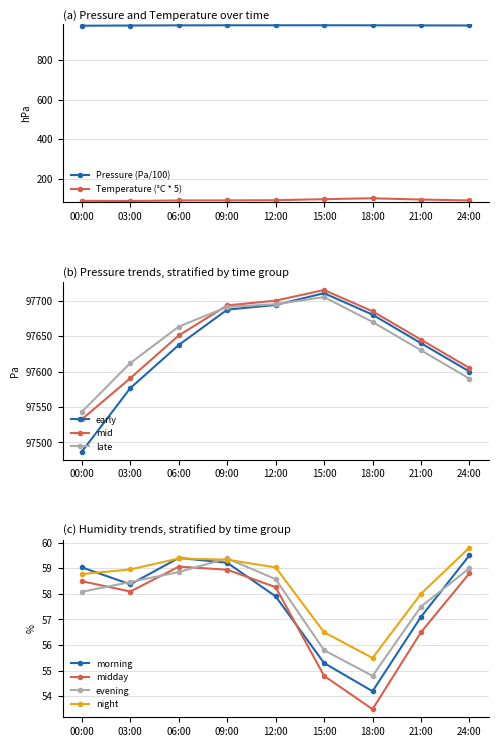

How many data points in Temperature (°C * 5) are less than 89?

2